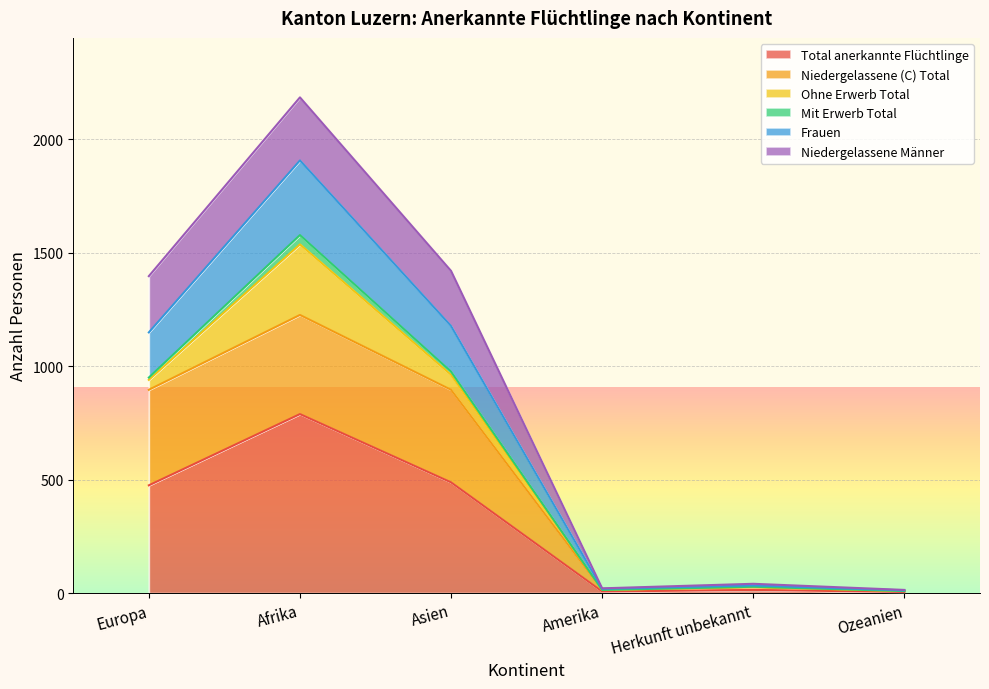

Which has a higher value, Amerika or Asien?

Asien